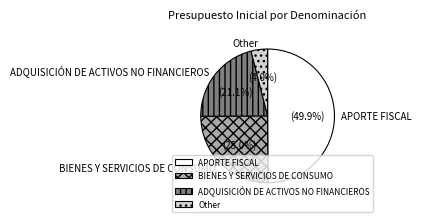

Between ADQUISICIÓN DE ACTIVOS NO FINANCIEROS and BIENES Y SERVICIOS DE CONSUMO, which is larger?

BIENES Y SERVICIOS DE CONSUMO